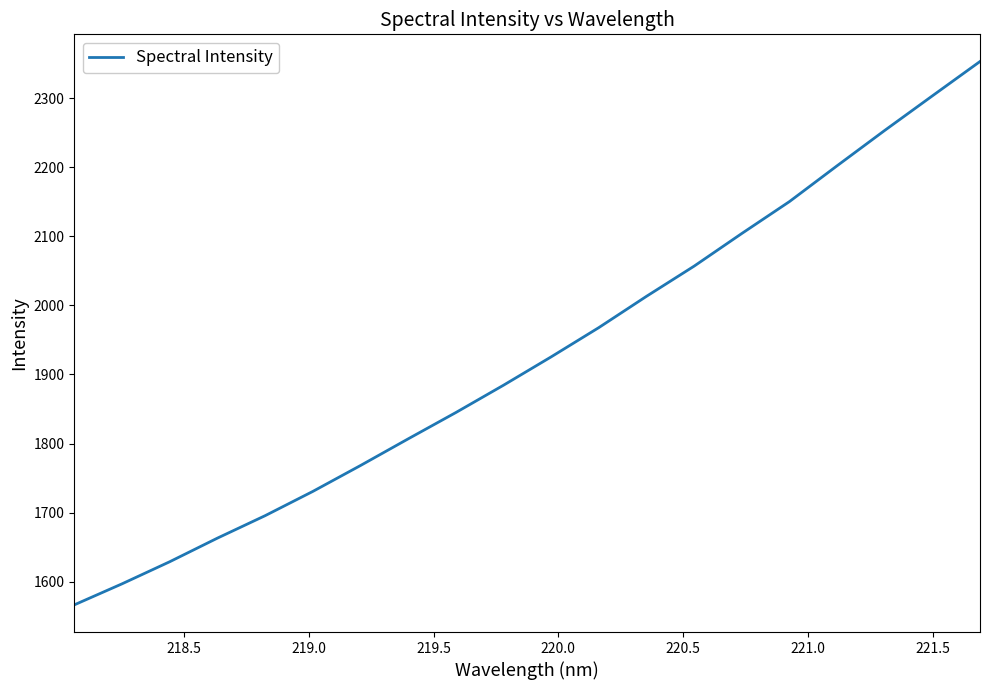

How many values are below 1925?

10